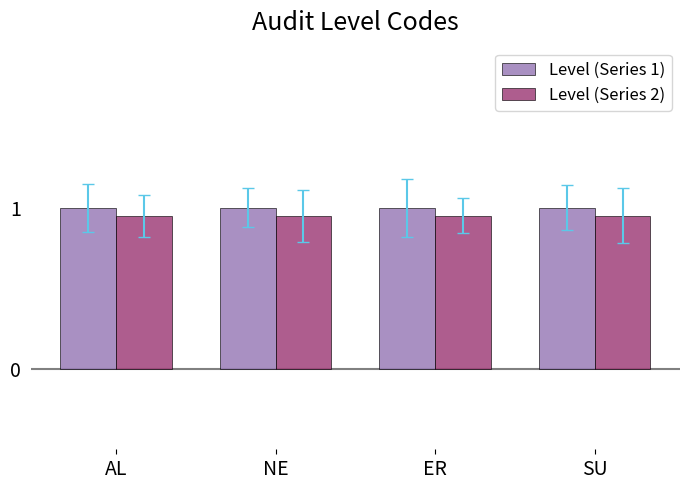

What is the sum of all Level (Series 1) values?

4.0